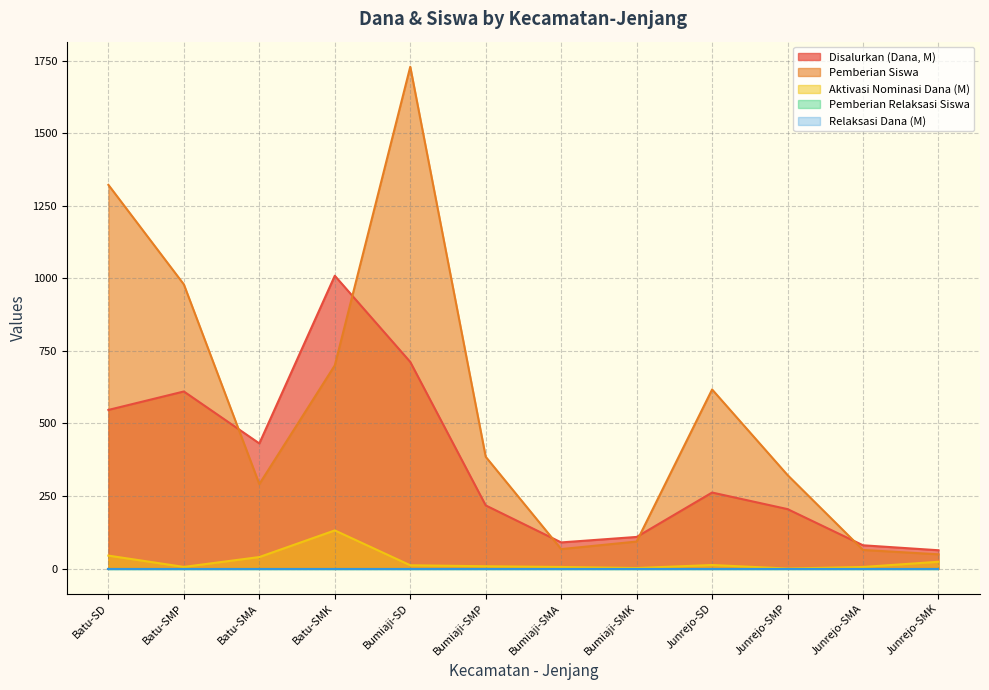

Which series has the largest total across all categories?

Pemberian (Siswa)